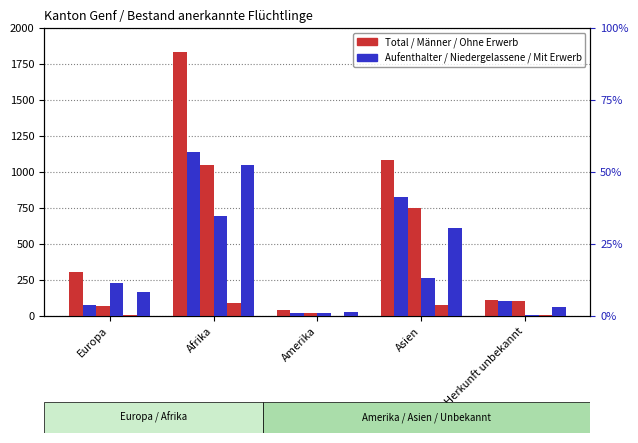

How many values in the Mit Erwerb series exceed 7?

2